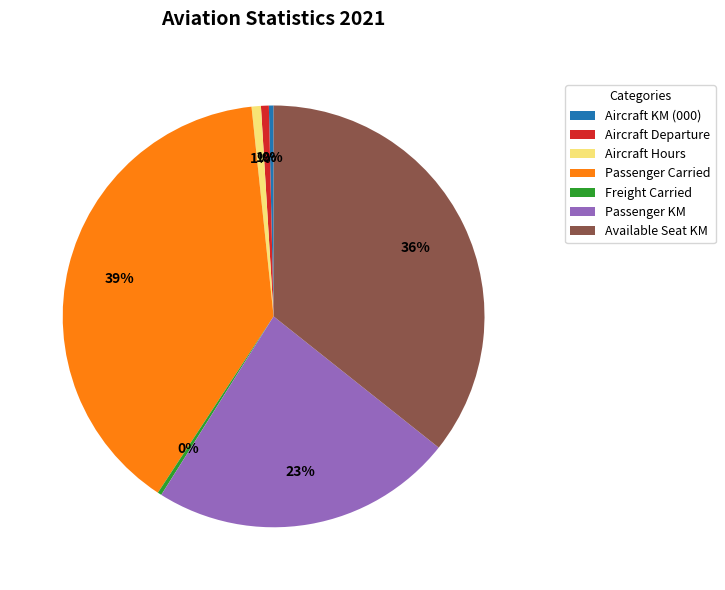

Combined, do Available Seat KM and Aircraft Departure account for over 50%?

No